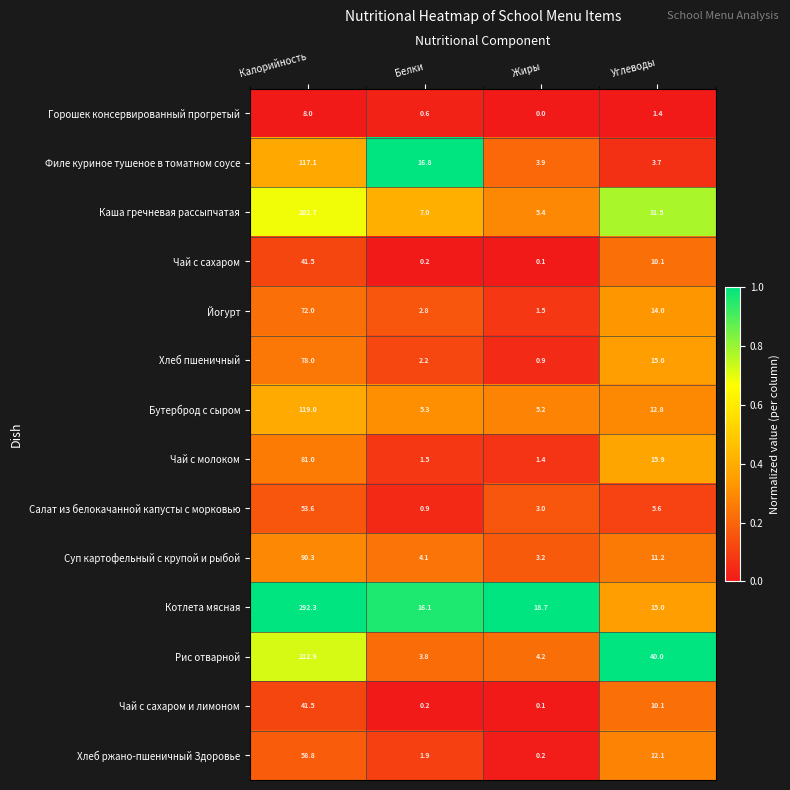

True or false: Хлеб пшеничный has a value of 0.4 at Белки.

False